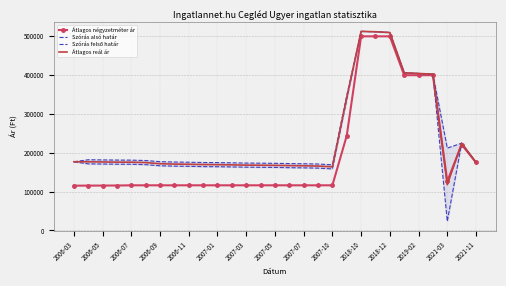

What is the minimum value for Átlagos négyzetméter ár?

115313